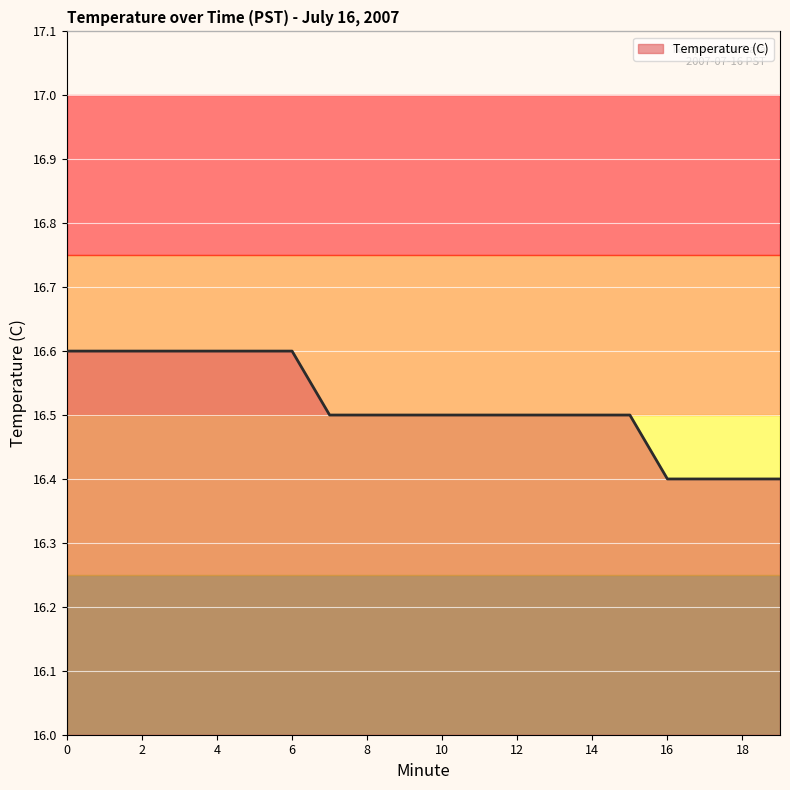

What is the greatest value displayed?

16.6